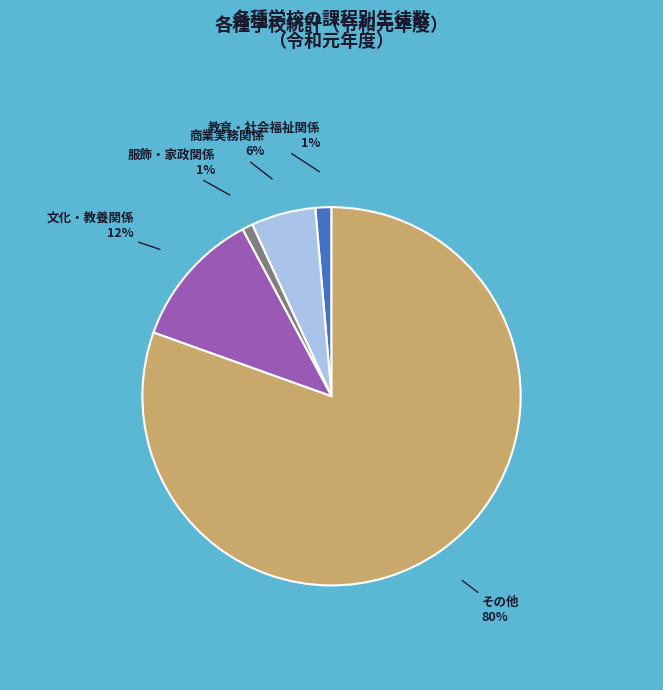

To the nearest percent, what is the average slice percentage?

20%